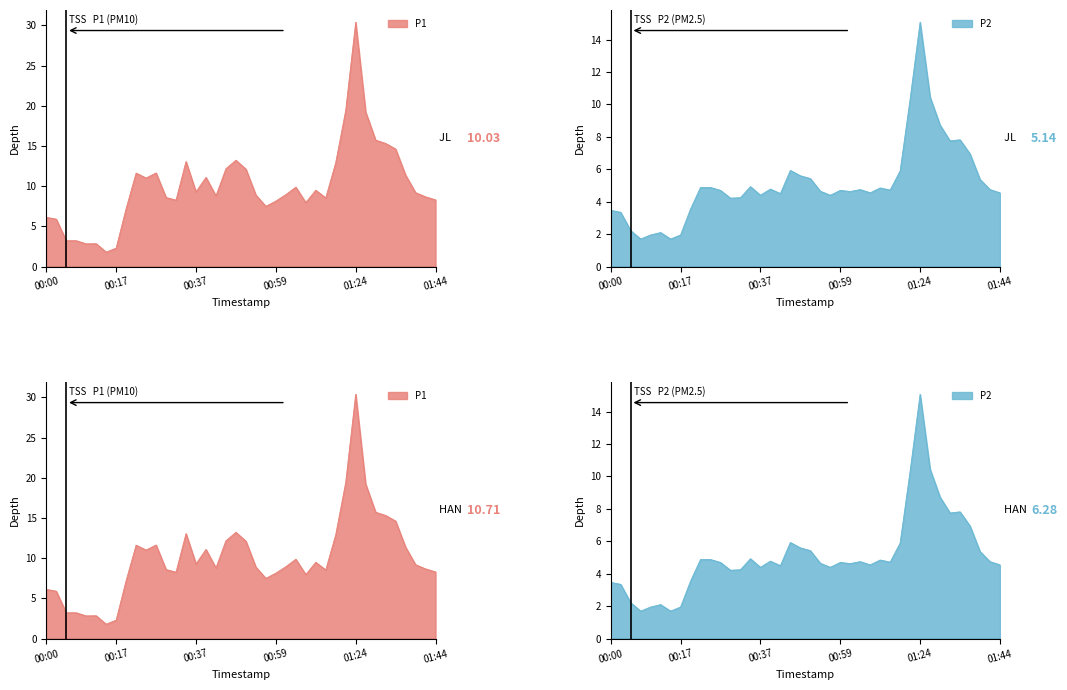

List the labels in order of P1 value, smallest first.

00:15, 00:17, 00:10, 00:12, 00:05, 00:07, 00:03, 00:00, 00:20, 00:56, 01:09, 00:59, 00:32, 01:44, 01:14, 00:29, 01:41, 00:42, 00:54, 01:01, 01:39, 00:37, 01:11, 01:06, 00:25, 00:39, 01:36, 00:22, 00:27, 00:51, 00:47, 01:16, 00:34, 00:49, 01:34, 01:32, 01:29, 01:27, 01:19, 01:24